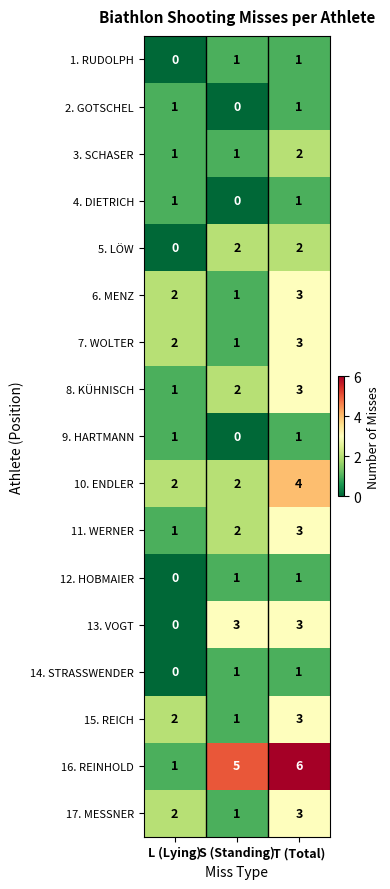

Count the 9. HARTMANN values in the range 0 to 1.

3